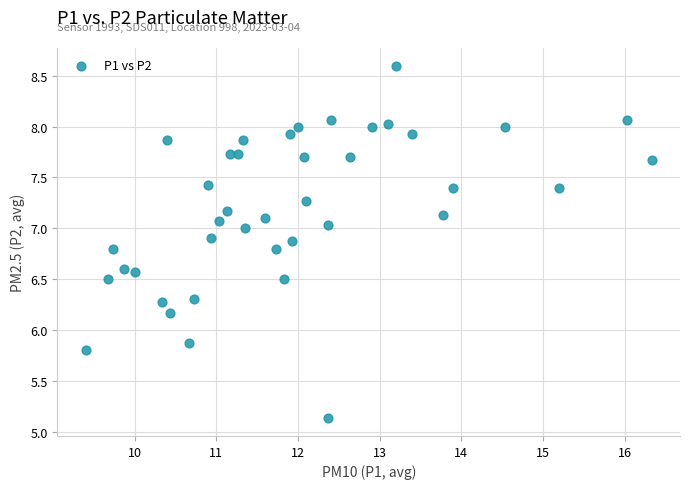

What is the range of Y values (max minus min)?

3.5